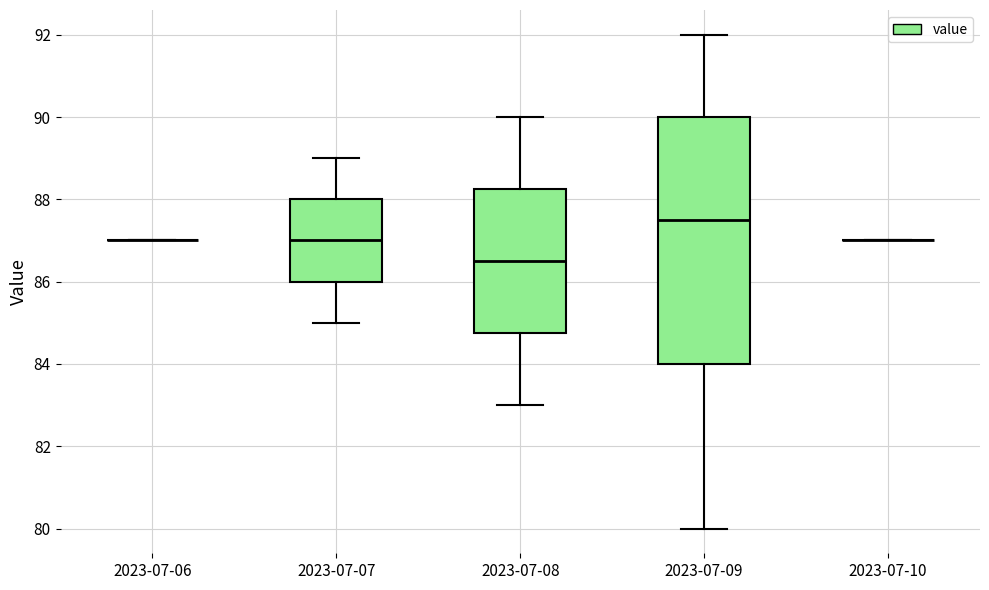

Reading left to right, read every box against the y-axis: the position of its median line, the range the box covers, and the ends of its whiskers. The values are not printed on the chart, so give them approximately, as read against the axis.

2023-07-06: box collapsed to a line at 87.0, whiskers 87.0 to 87.0
2023-07-07: median 87.0, box 86.0 to 88.0, whiskers 85.0 to 89.0
2023-07-08: median 86.6, box 84.8 to 88.2, whiskers 83.0 to 90.0
2023-07-09: median 87.6, box 84.0 to 90.0, whiskers 80.0 to 92.0
2023-07-10: box collapsed to a line at 87.0, whiskers 87.0 to 87.0